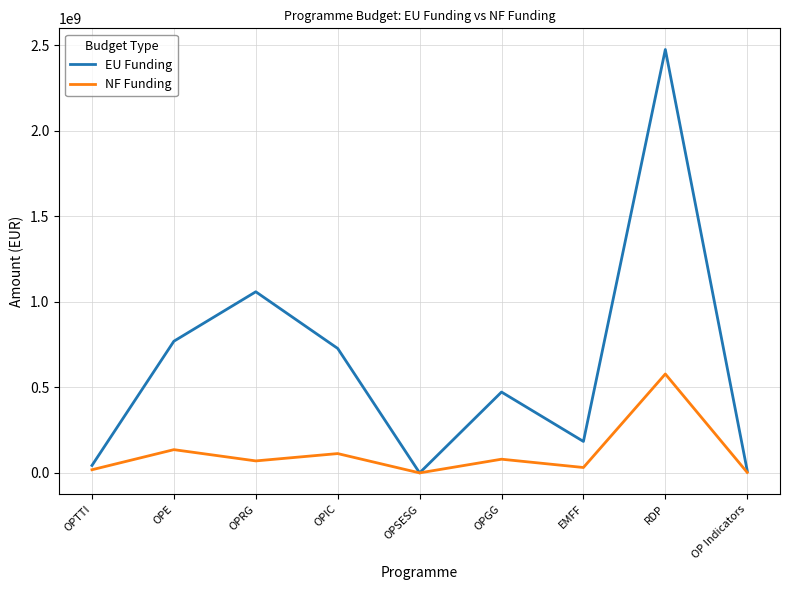

What is the difference between the highest and lowest values at RDP?

1896007096.1